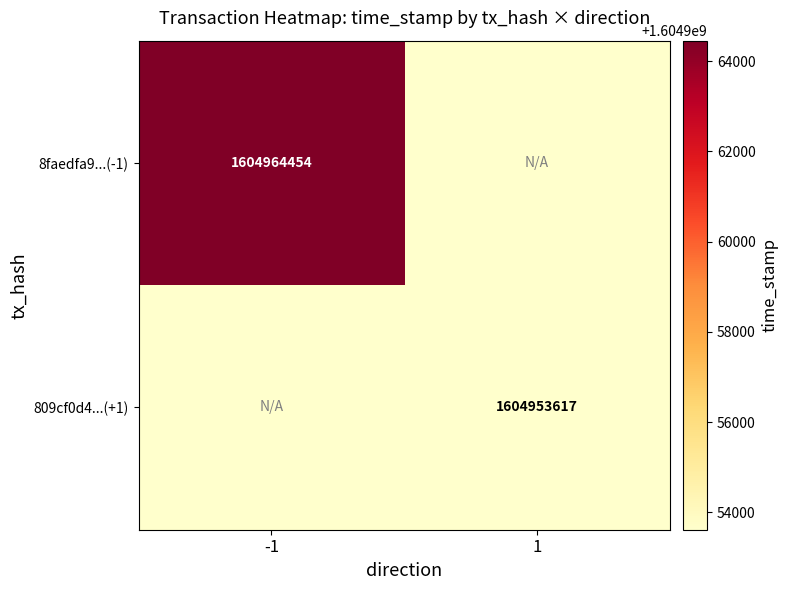

At which category does the chart reach its minimum across all series?

1